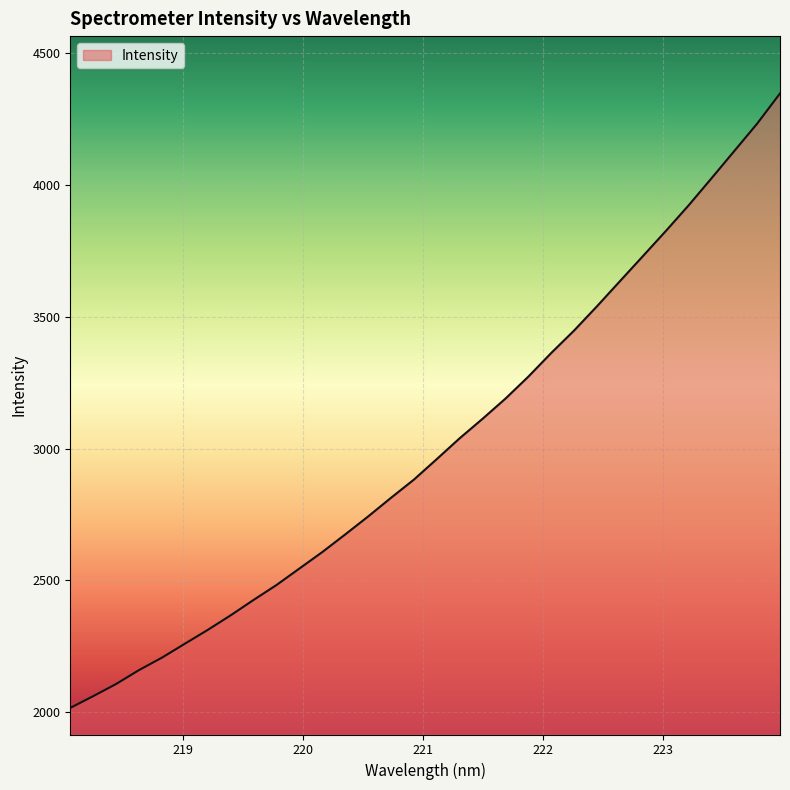

What is the difference between the maximum and minimum values?

2329.4